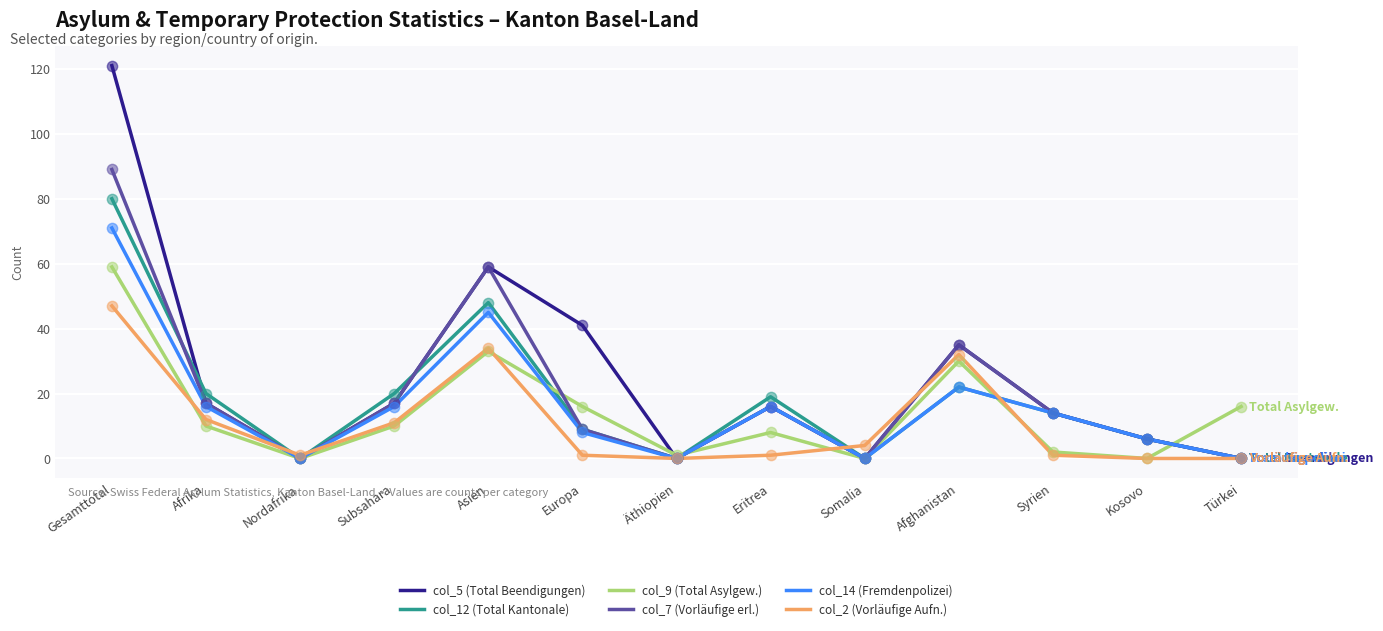

What is the total value across all series at Gesamttotal?

467